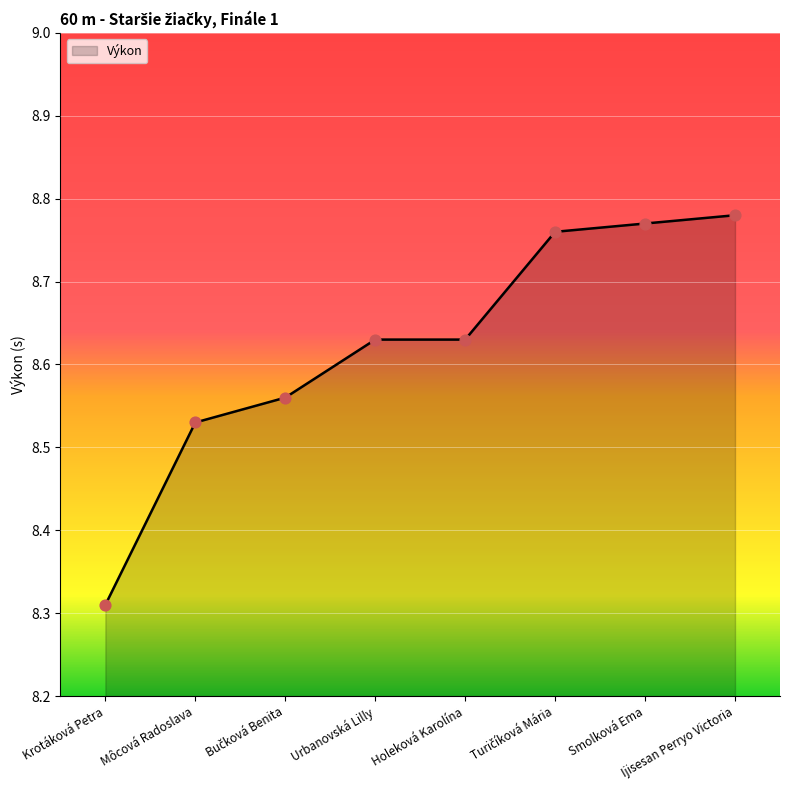

What is the change in value from Môcová Radoslava to Urbanovská Lilly?

+0.1